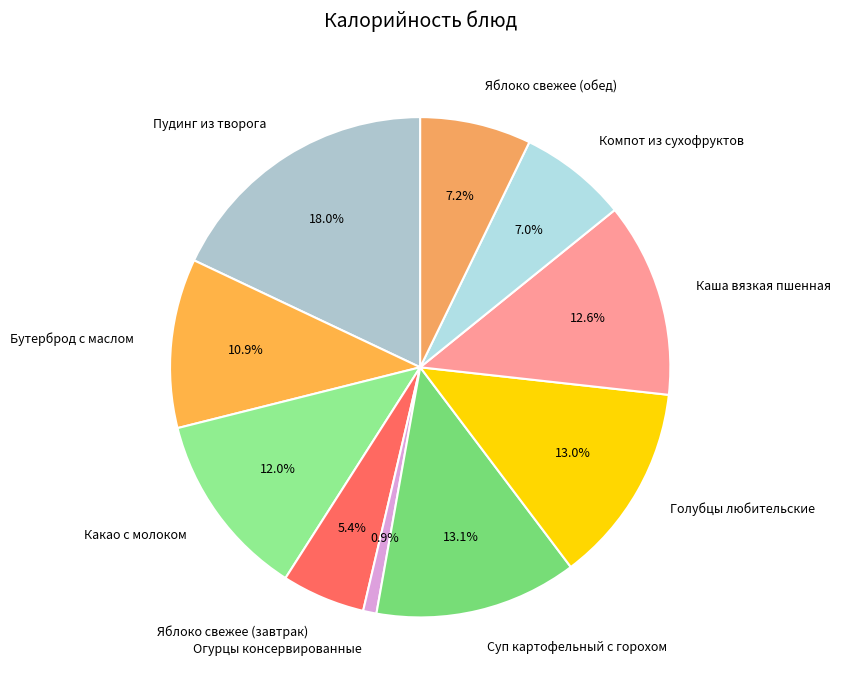

To the nearest percent, what is the combined percentage of Бутерброд с маслом and Пудинг из творога?

29%